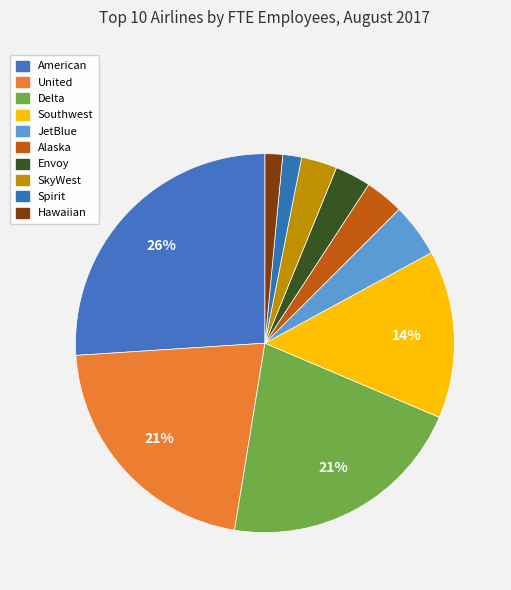

Is there a majority slice in this chart?

No